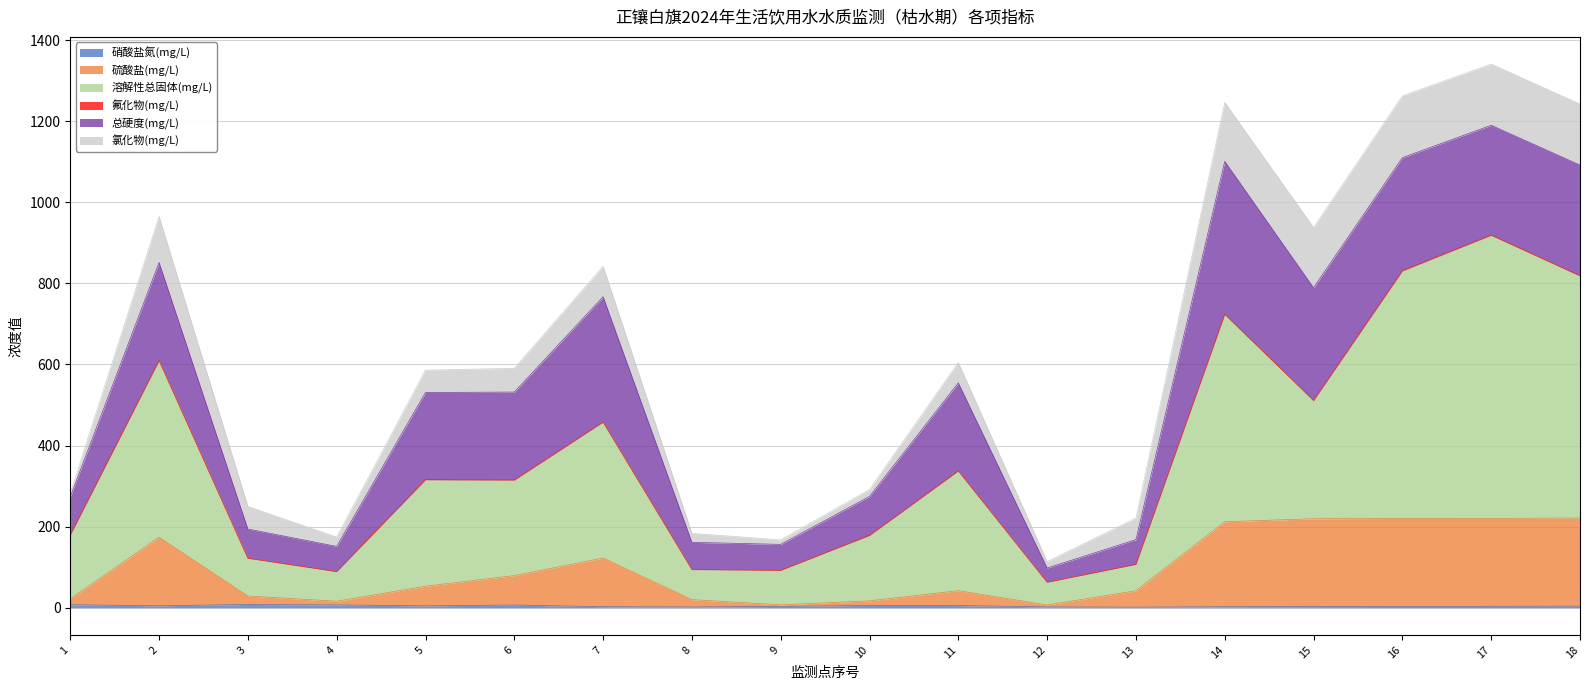

Which series changed the most between 11 and 18?

溶解性总固体(mg/L)